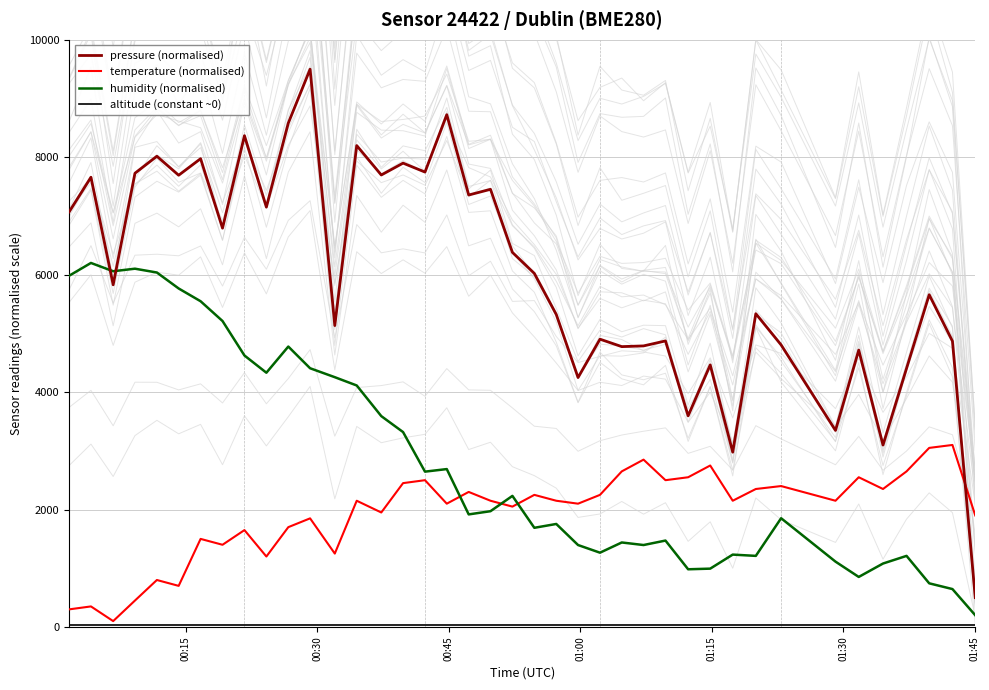

True or false: pressure (normalised) and altitude (constant ~0) cross at least once.

False